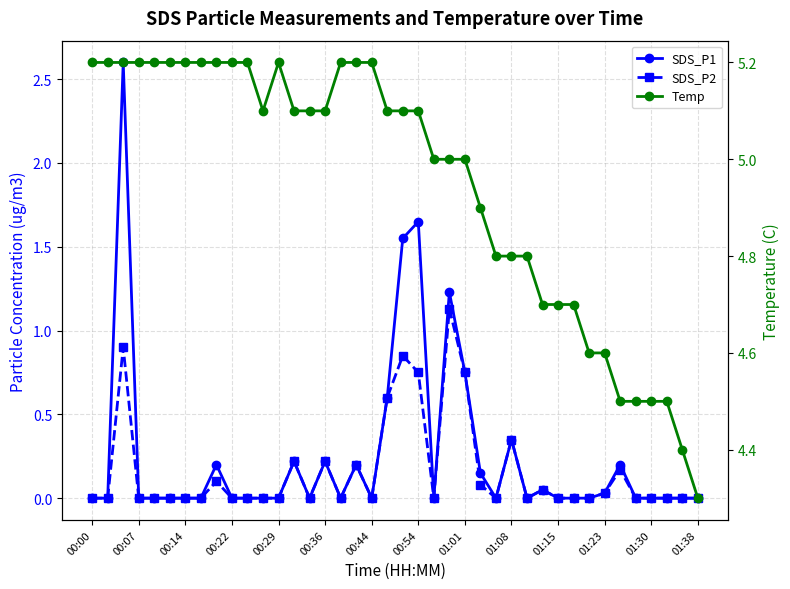

At which category does the chart reach its minimum across all series?

00:00